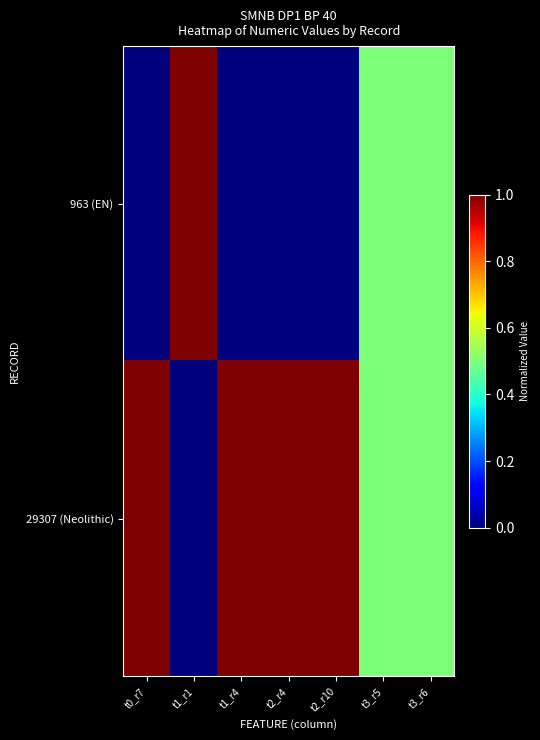

What is the total value across all series at t2_r4?

1.0